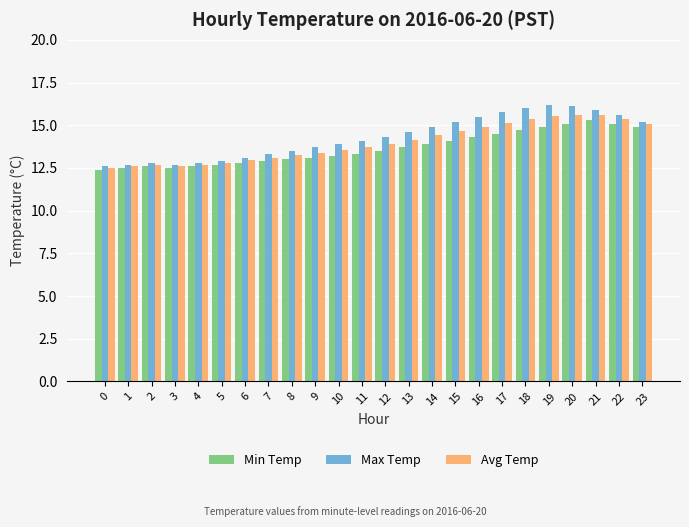

Between 22 and 23, which series saw the biggest shift?

Max Temp